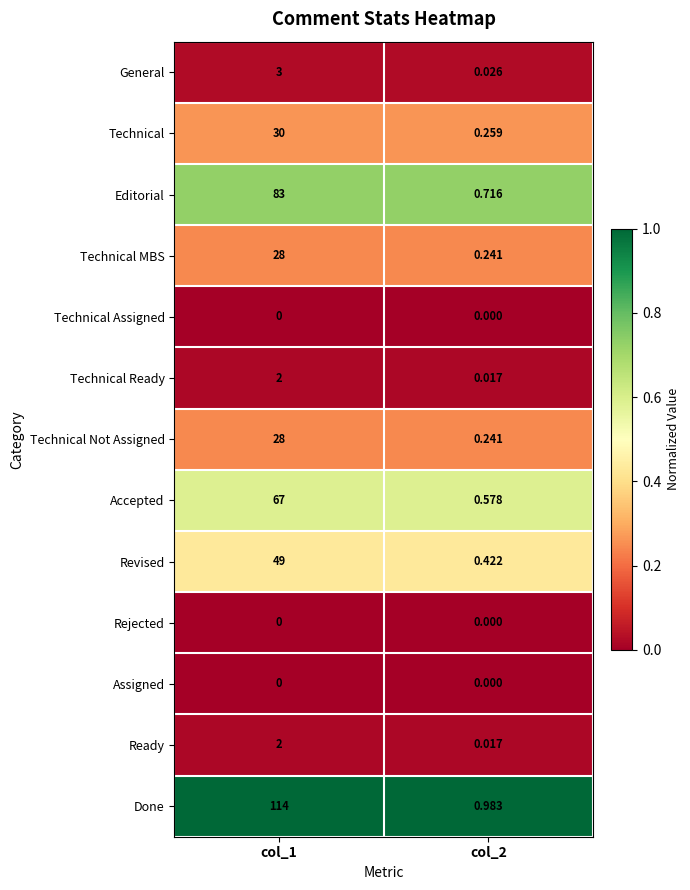

Which series has the largest total across all categories?

Done